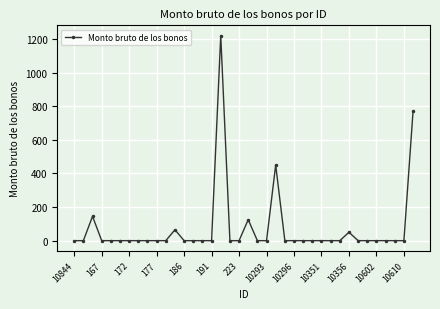

What is the greatest value displayed?

1220